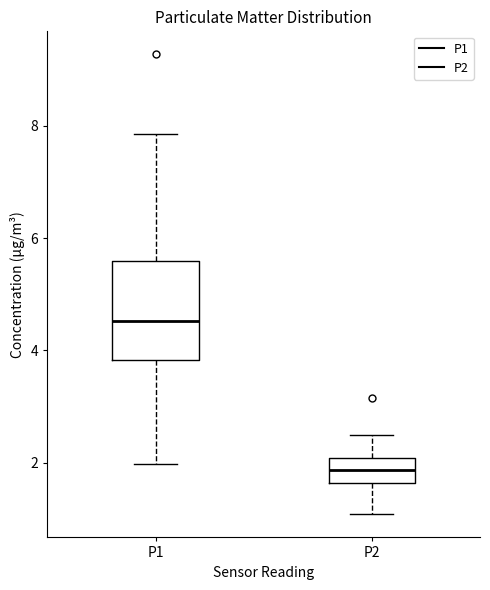

Reading left to right, transcribe this box plot: for each box, give where its median line is, the range the box spans, and where its two whiskers end, as read against the y-axis. The values are not printed on the chart, so give them approximately, as read against the axis.

P1: median 4.6, box 3.8 to 5.6, whiskers 2.0 to 7.8
P2: median 1.8, box 1.6 to 2.0, whiskers 1.0 to 2.6